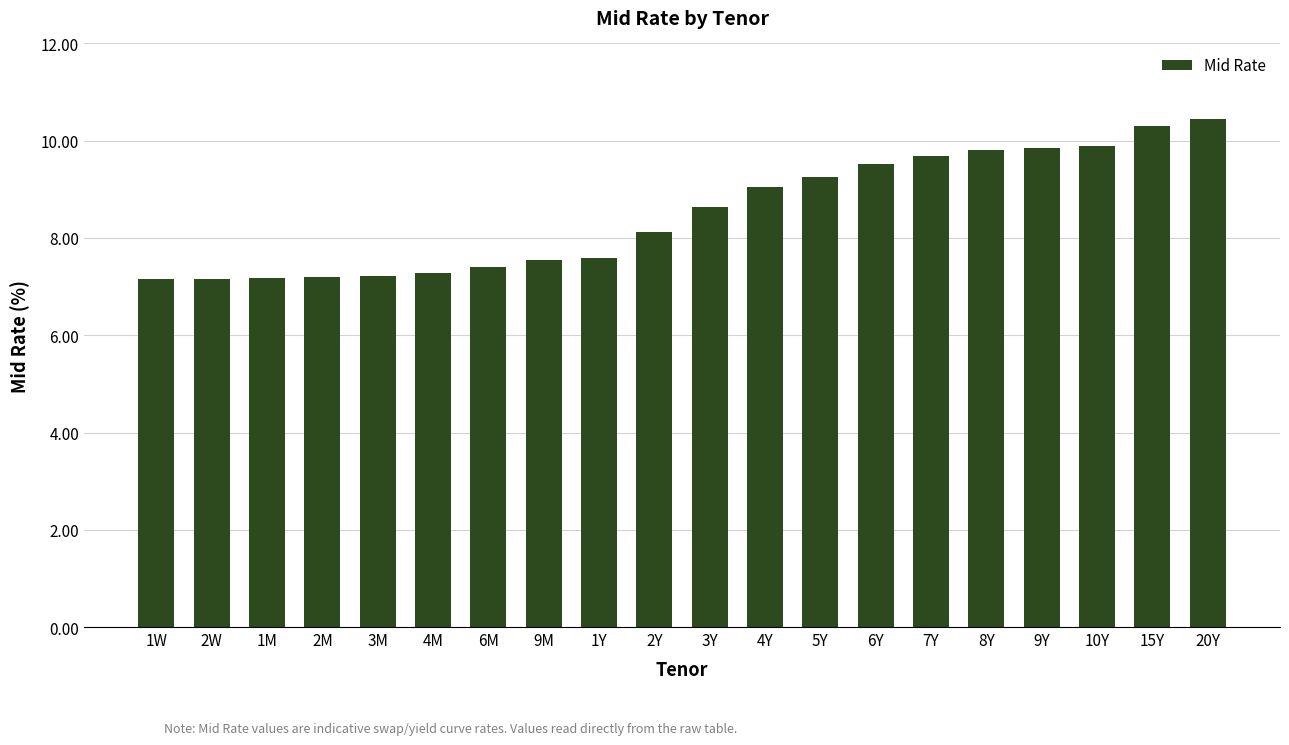

Read the value at 10Y.

9.9